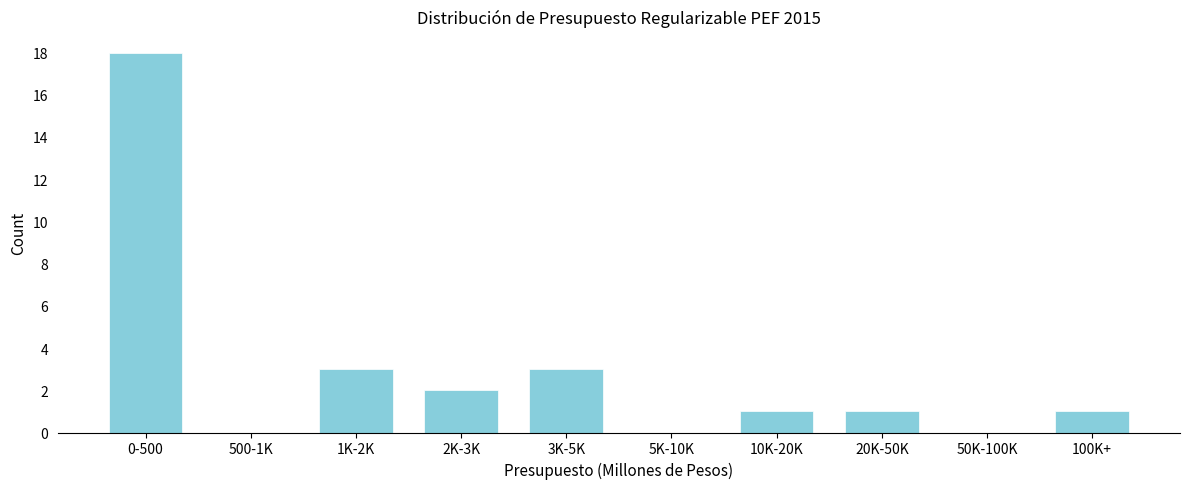

Reading left to right, transcribe all the data shown in this chart.

0-500=18	500-1K=0	1K-2K=3	2K-3K=2	3K-5K=3	5K-10K=0	10K-20K=1	20K-50K=1	50K-100K=0	100K+=1